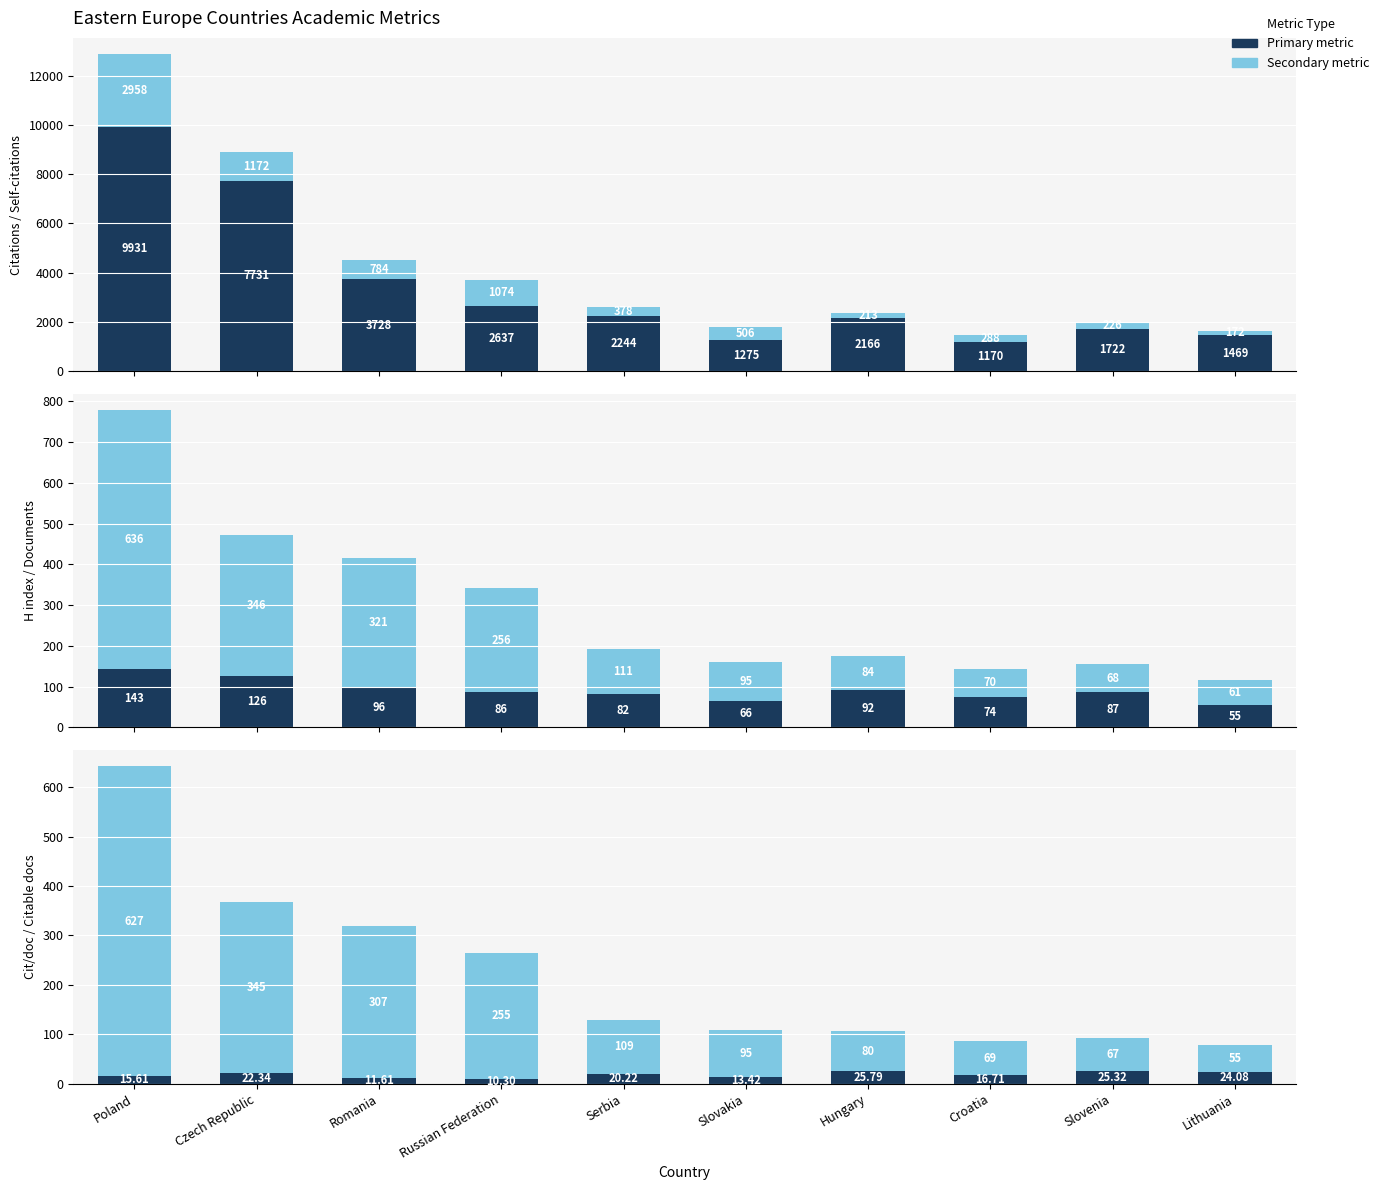

What is the sum of all H index values?

907.0